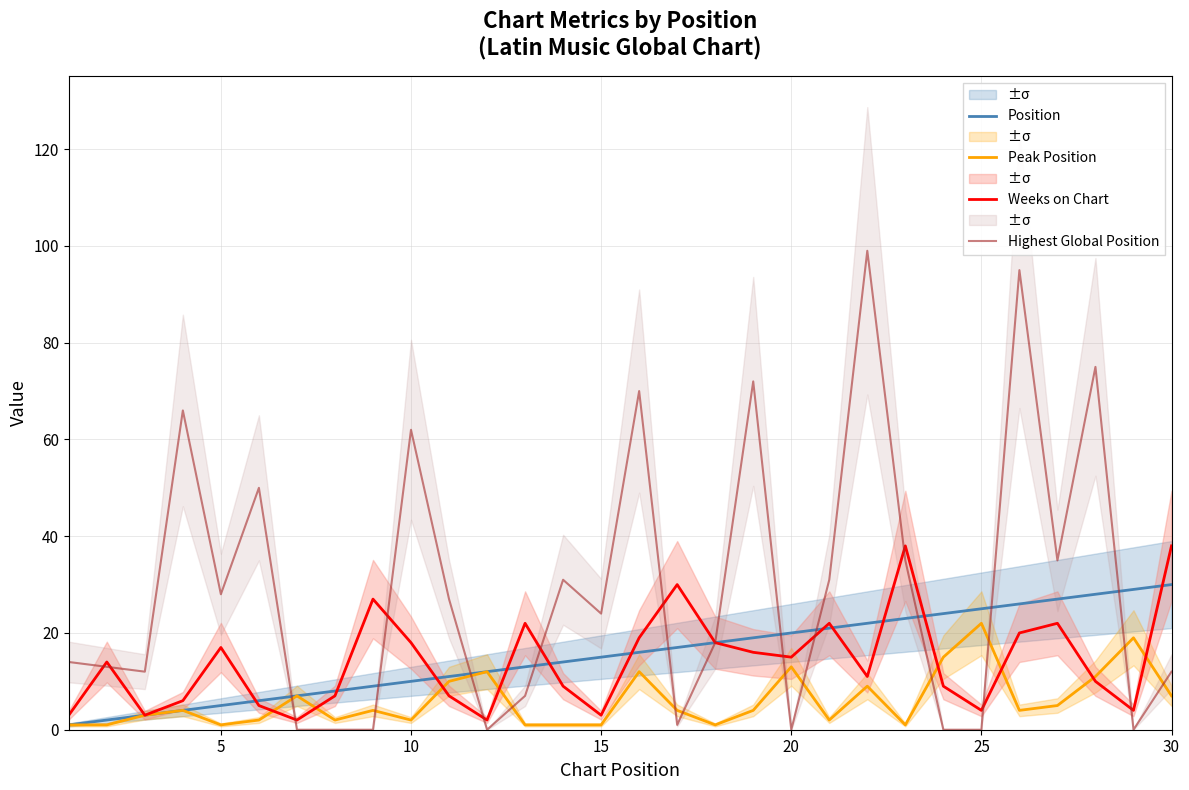

Does the chart have visible grid lines?

Yes